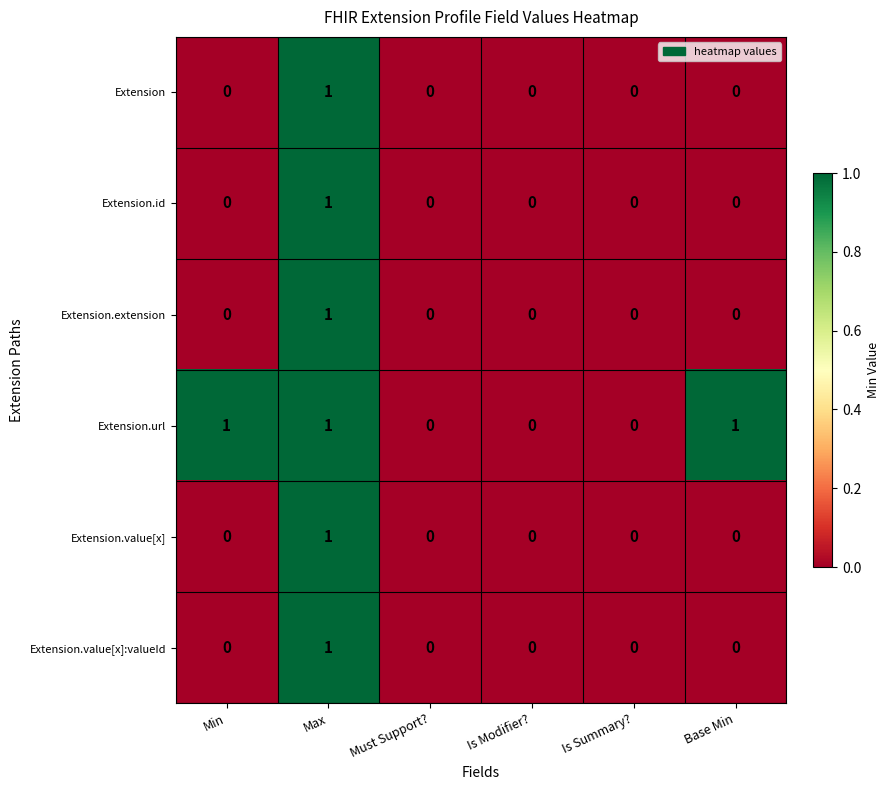

Is the value of Extension at Is Modifier? greater than the value of Extension.id at Max?

No